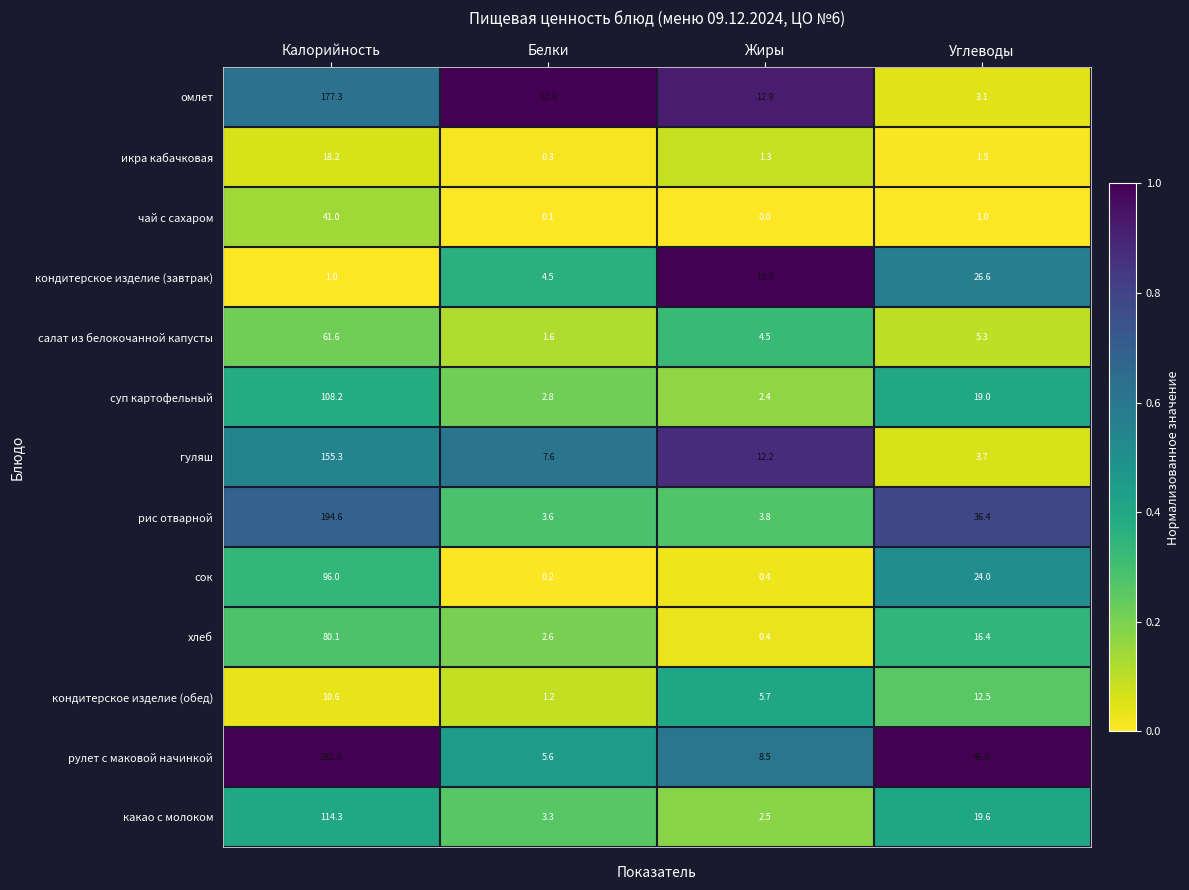

What is the spread (max minus min) of values at Калорийность?

281.6